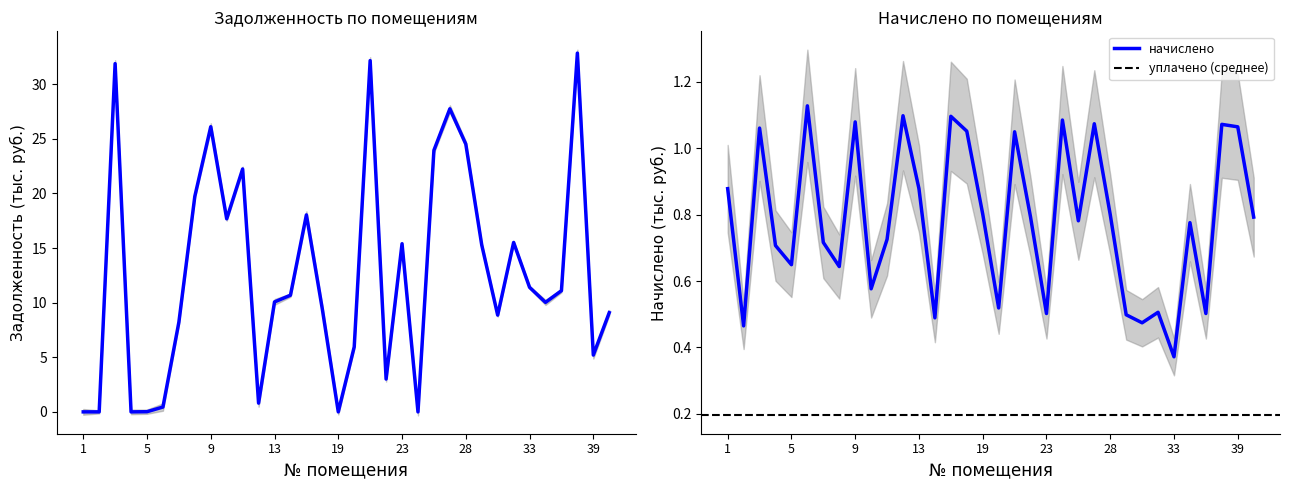

Reading left to right, list all the values displayed in this chart.

задолженность: 0.0	0.0	31.9	0.0	0.0	0.4	8.2	19.7	26.1	17.7	22.2	0.8	10.1	10.7	18.0	9.4	0.0	5.9	32.2	3.0	15.4	0.0	24.0	27.8	24.5	15.3	8.9	15.5	11.4	10.0	11.1	32.9	5.2	9.1
начислено: 0.9	0.5	1.1	0.7	0.6	1.1	0.7	0.6	1.1	0.6	0.7	1.1	0.9	0.5	1.1	1.1	0.8	0.5	1.0	0.8	0.5	1.1	0.8	1.1	0.8	0.5	0.5	0.5	0.4	0.8	0.5	1.1	1.1	0.8